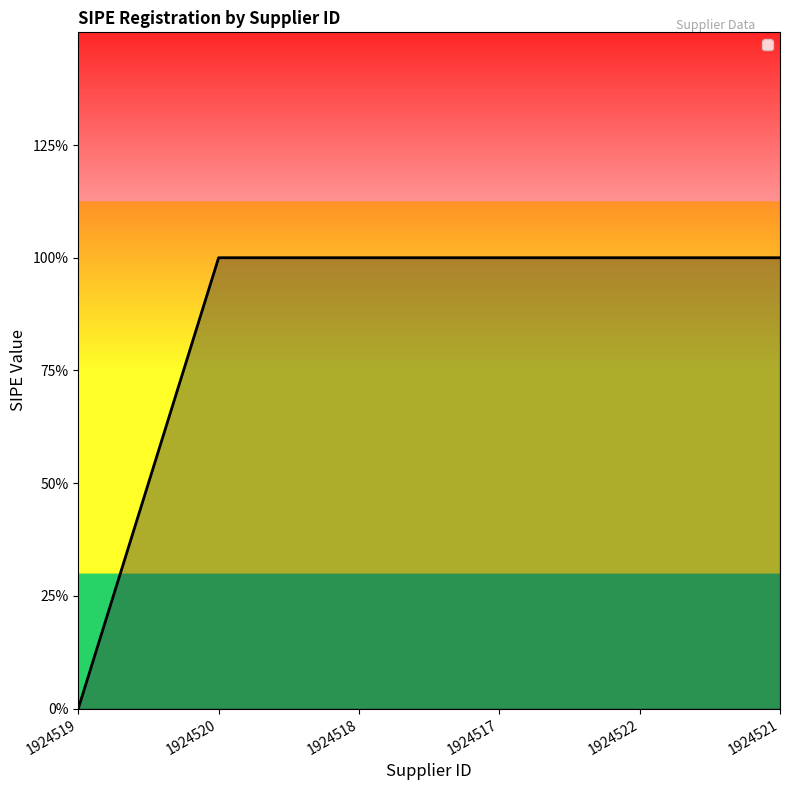

Rank the categories by value from lowest to highest.

1924519, 1924520, 1924518, 1924517, 1924522, 1924521